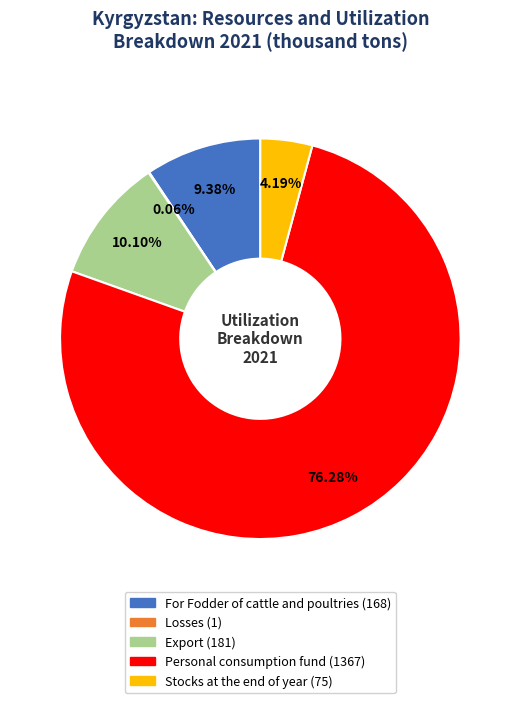

Is there a majority slice in this chart?

Yes